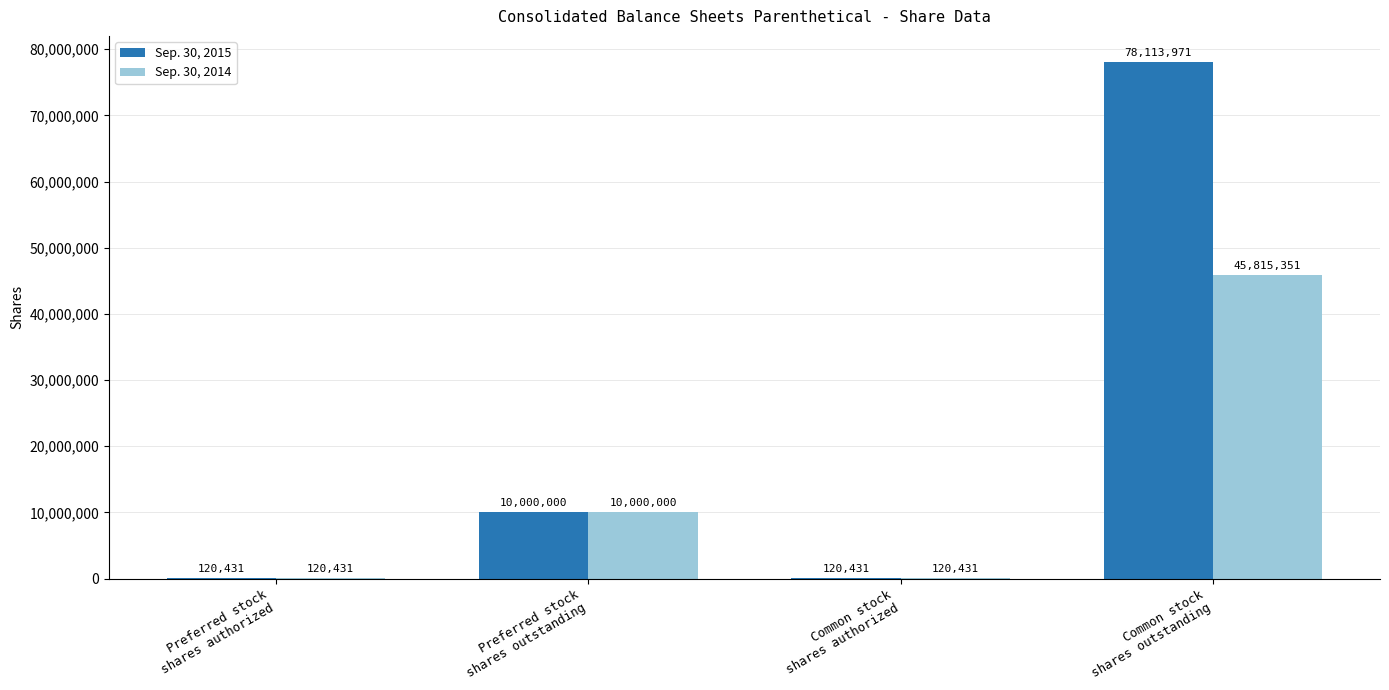

How many Sep. 30, 2014 values are between 120431 and 45815351?

4